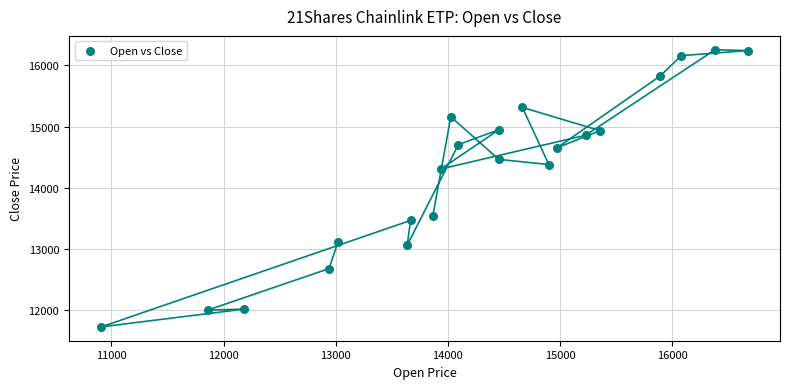

What is the range of Y values (max minus min)?

4541